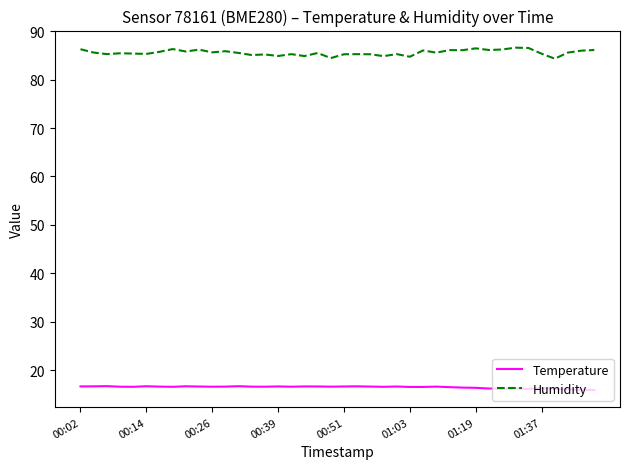

Which series has the largest range (max minus min)?

Humidity